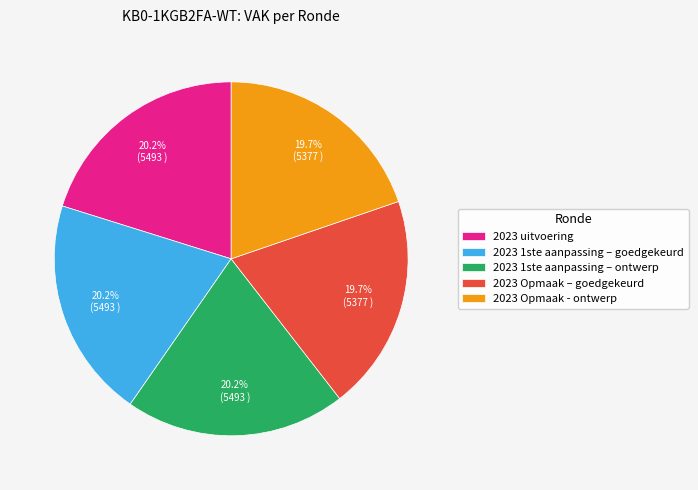

How many segments does this pie chart have?

5